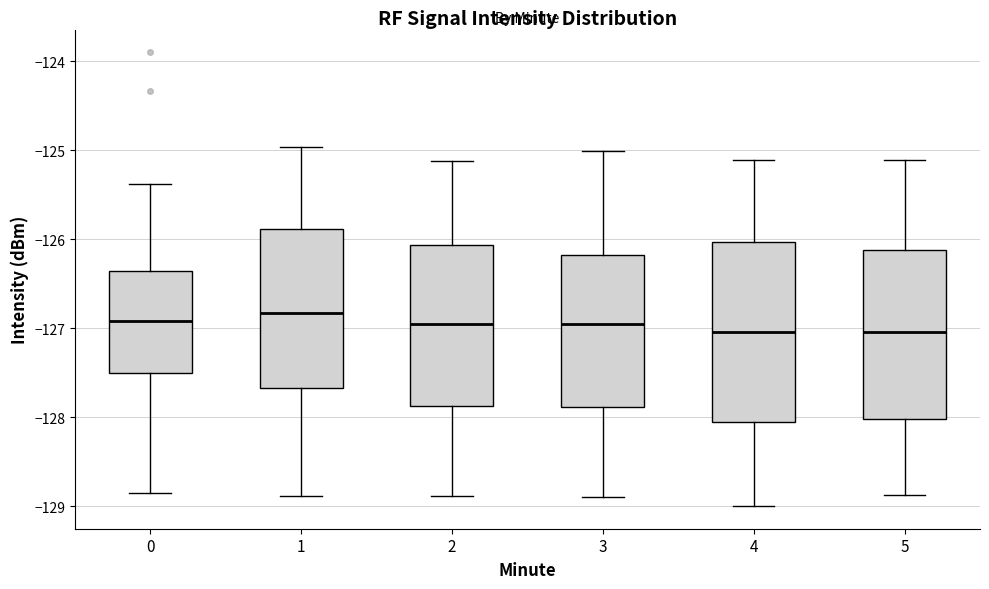

Where is the lower edge of the box at x = 0 on the y-axis? The values are not printed on the chart, so give them approximately, as read against the axis.

-127.5